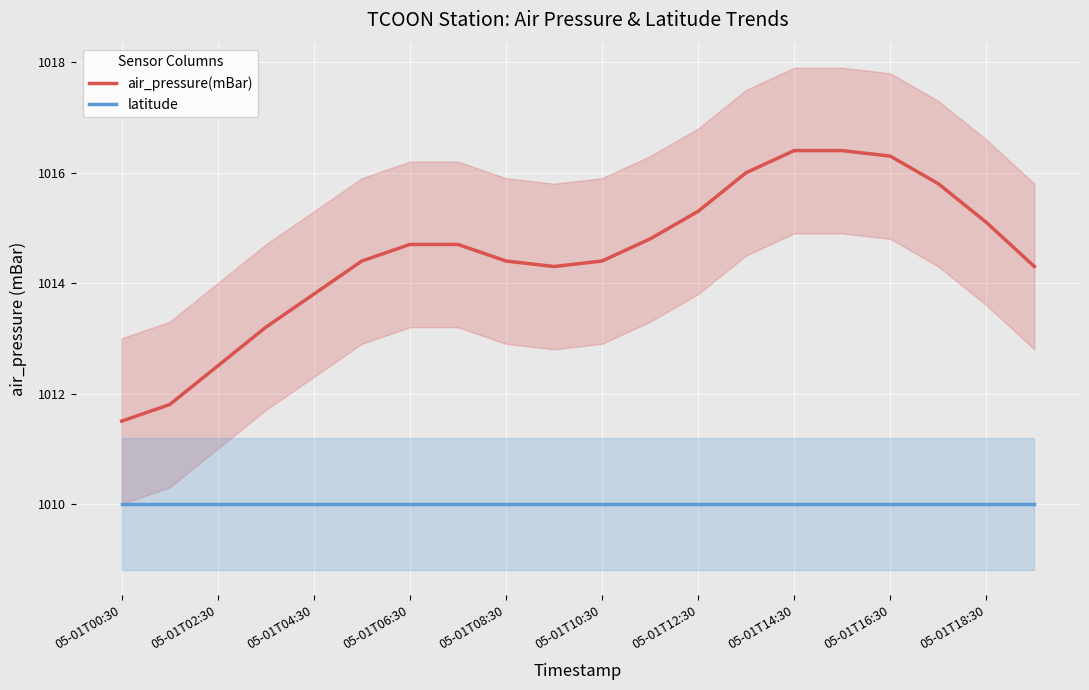

True or false: air_pressure(mBar) and latitude cross at least once.

False